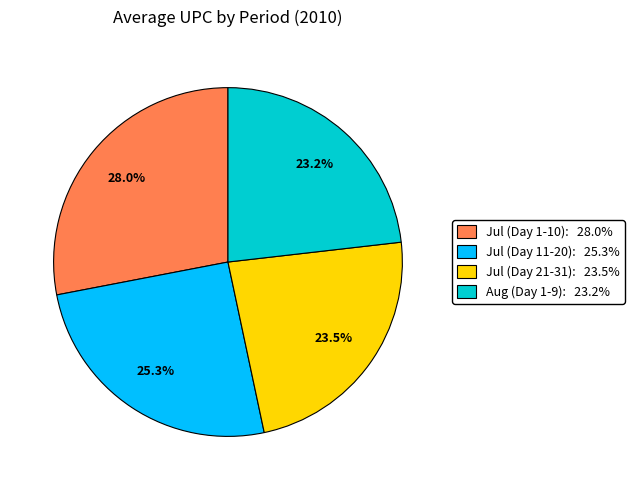

Does any single category account for the majority?

No